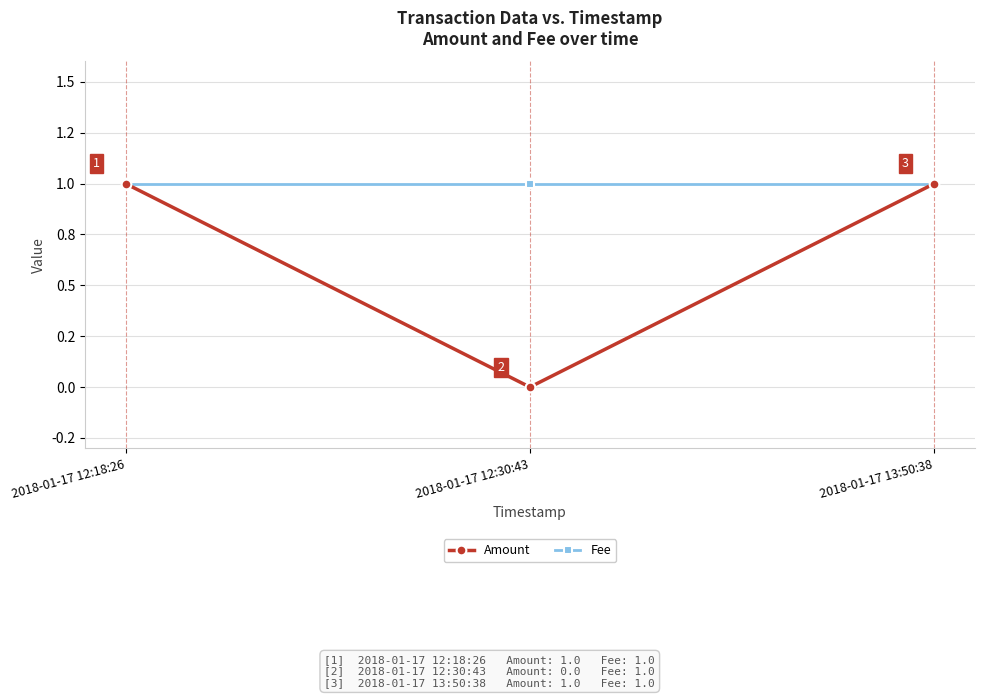

List the labels in order of Fee value, smallest first.

2018-01-17 12:18:26, 2018-01-17 12:30:43, 2018-01-17 13:50:38